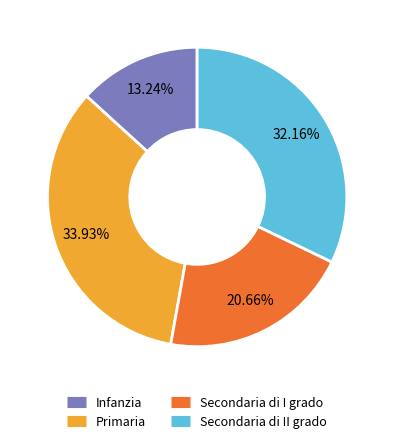

True or false: Secondaria di II grado accounts for 32% of the total.

True